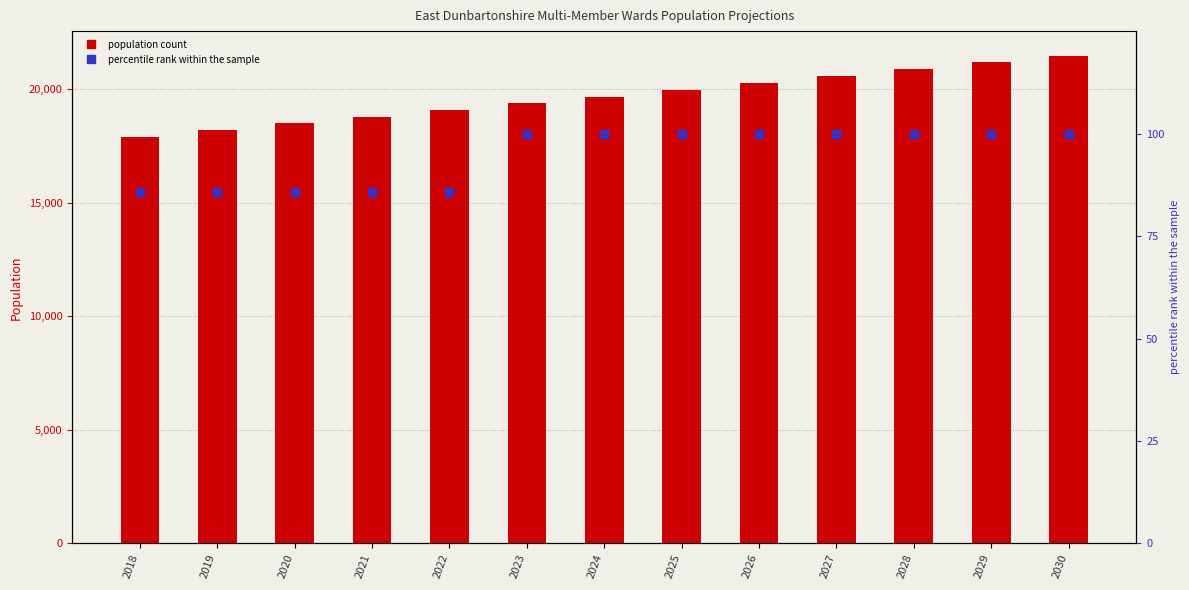

Which series has the widest spread of Y values?

population count